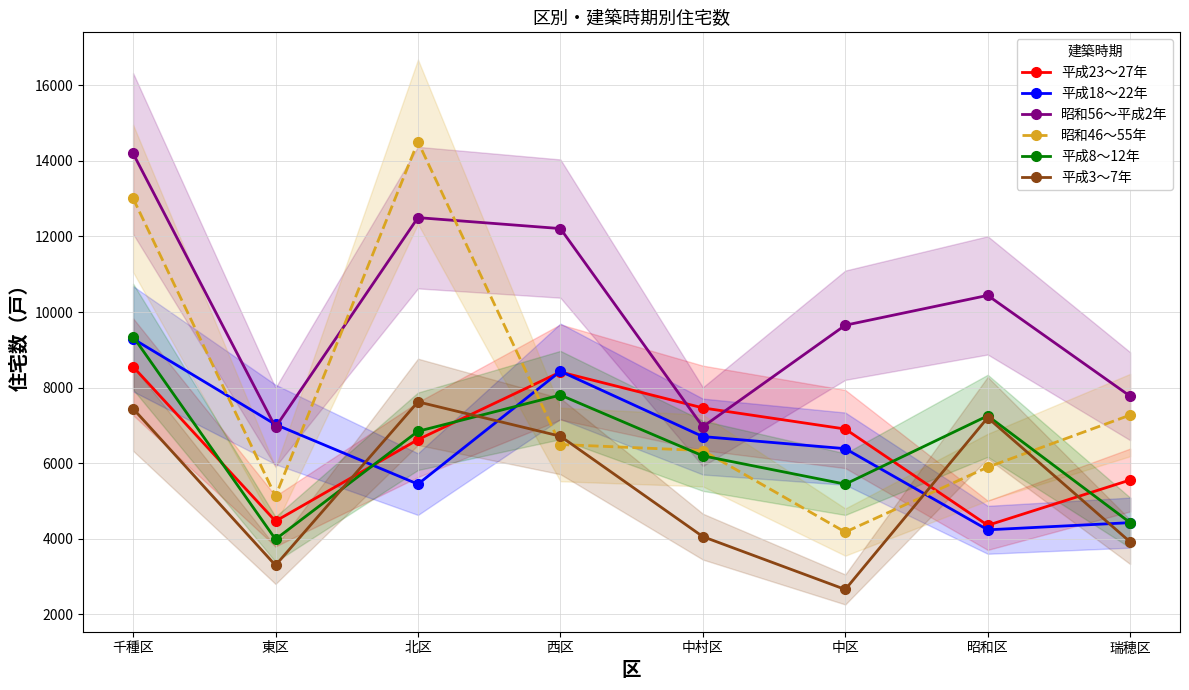

Between 千種区 and 昭和区, which series saw the biggest shift?

昭和46～55年